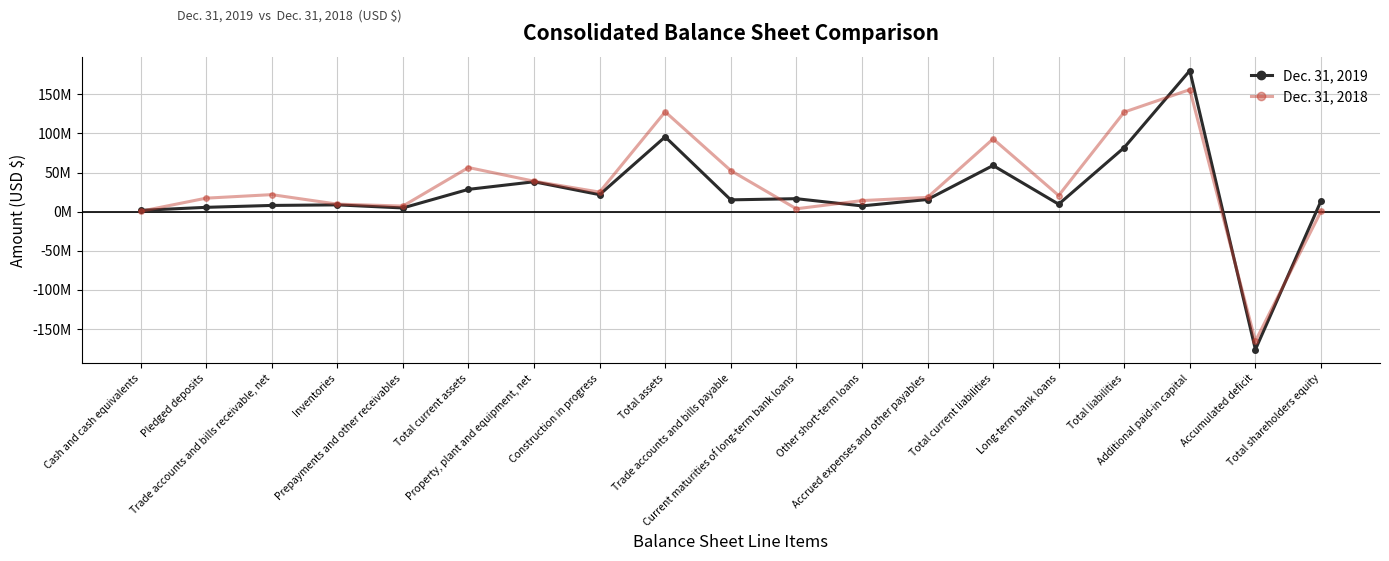

What is the total value across all series at Total assets?

223167199